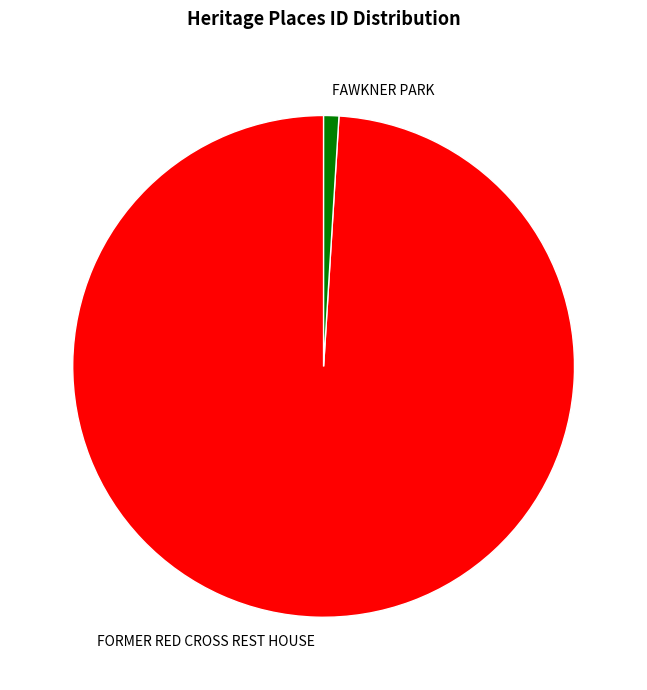

Do FAWKNER PARK and FORMER RED CROSS REST HOUSE together represent more than half of the pie?

Yes